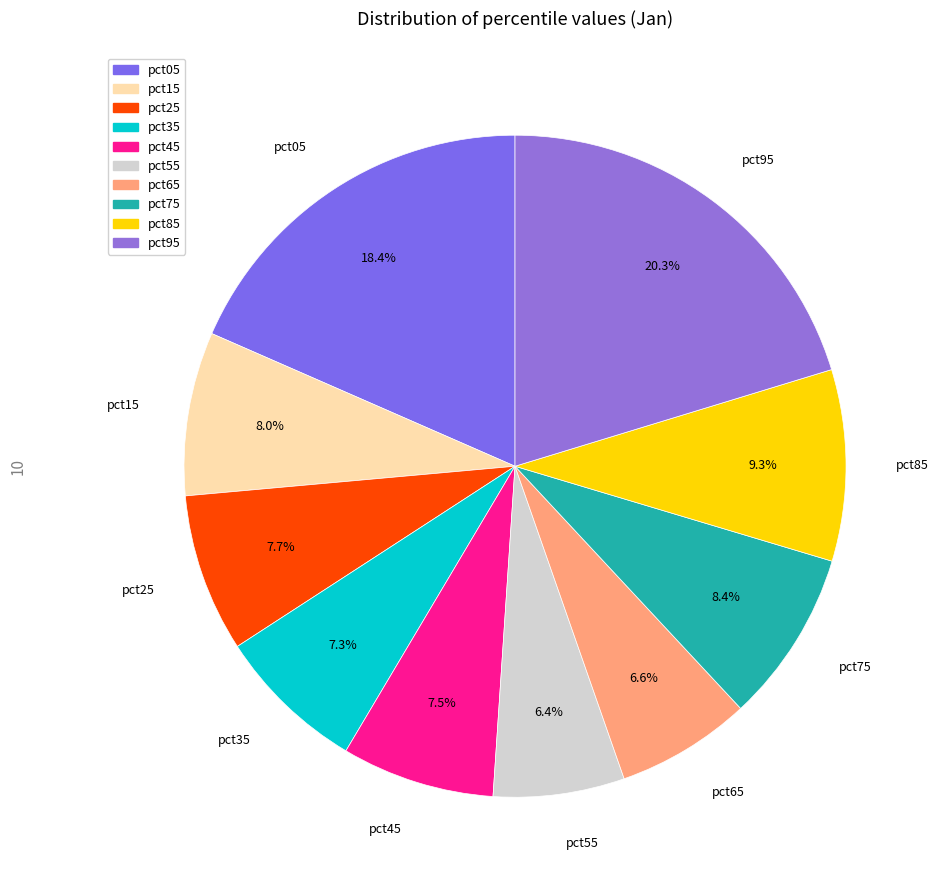

What percentage is the pct05 slice, to the nearest percent?

18%